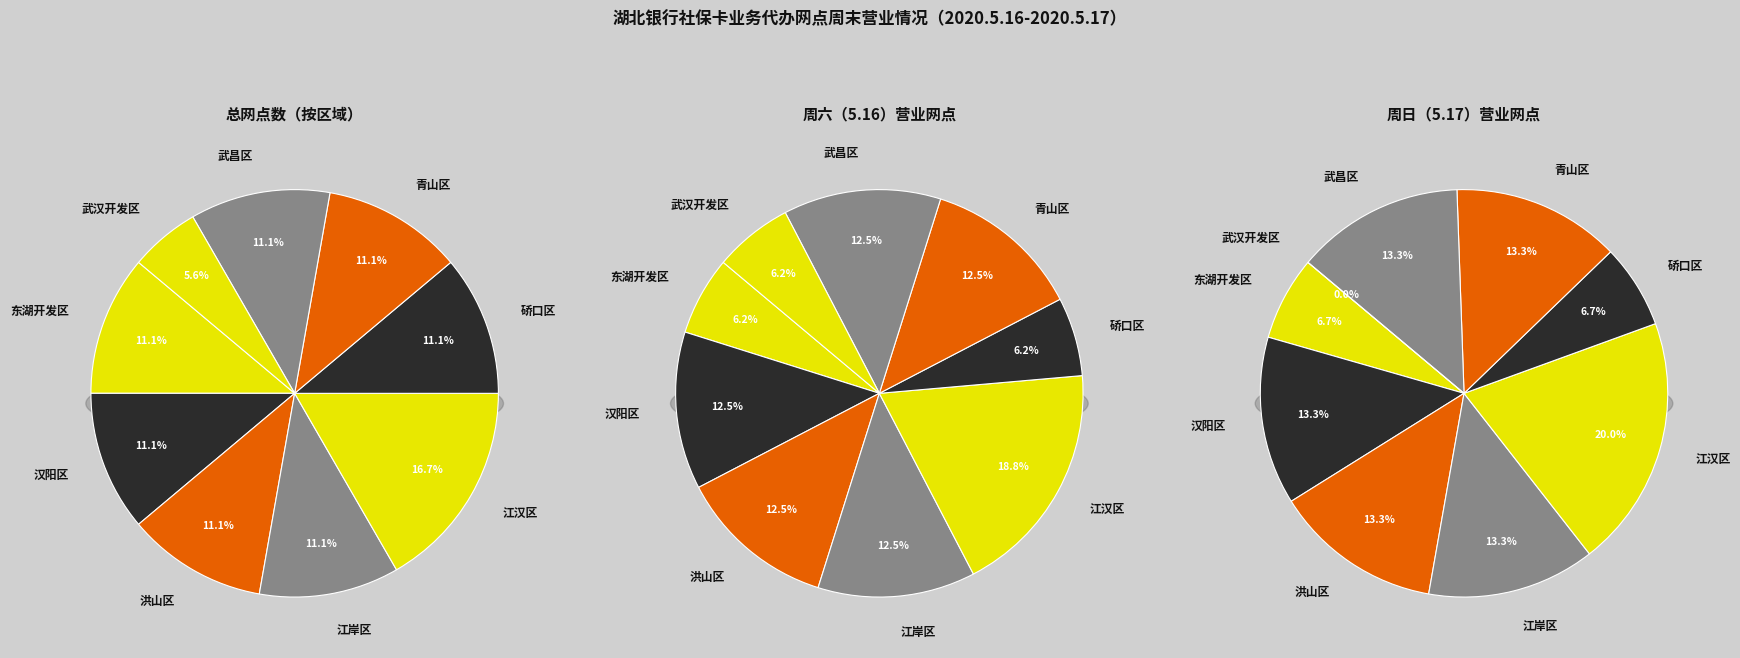

Is it true that 东湖开发区 is 1% of the pie?

False